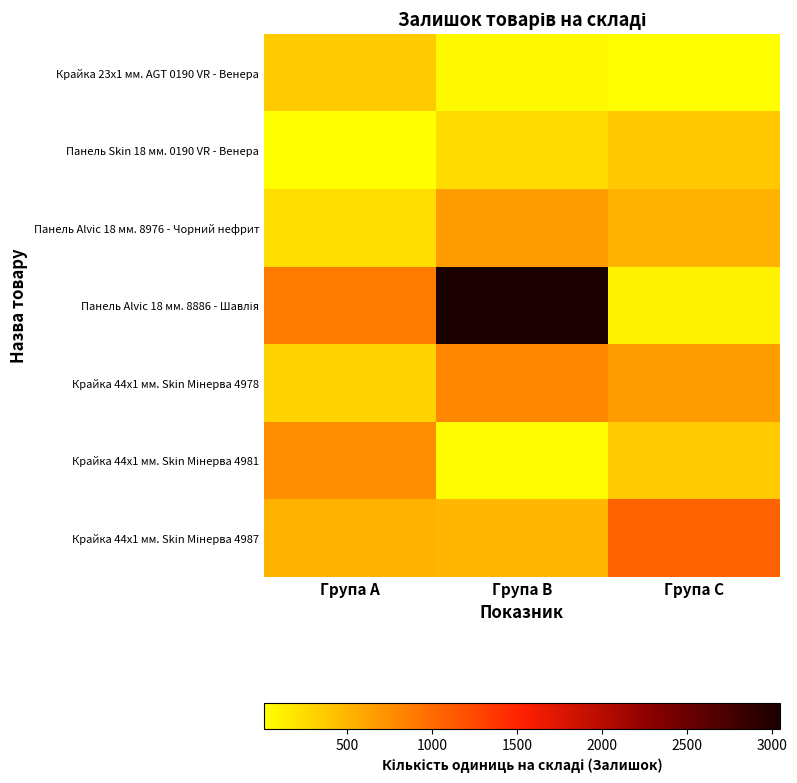

Which category has the highest value across all series?

Група B